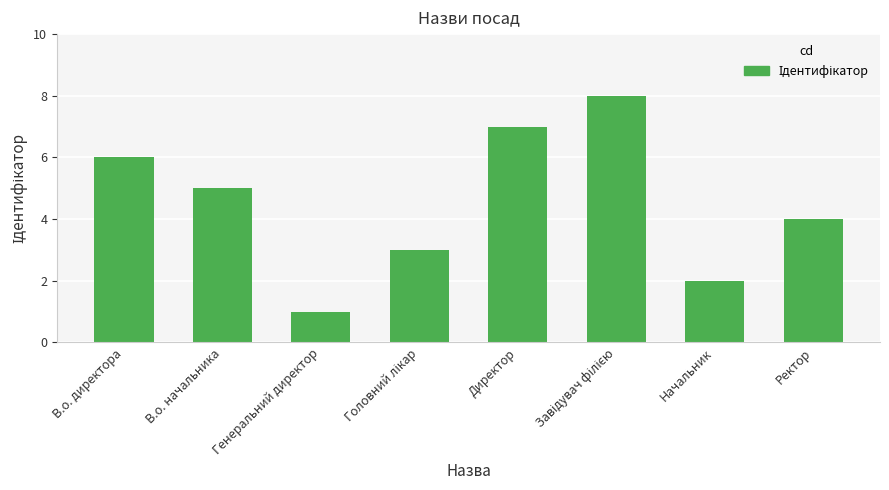

What is the sum of all values?

36